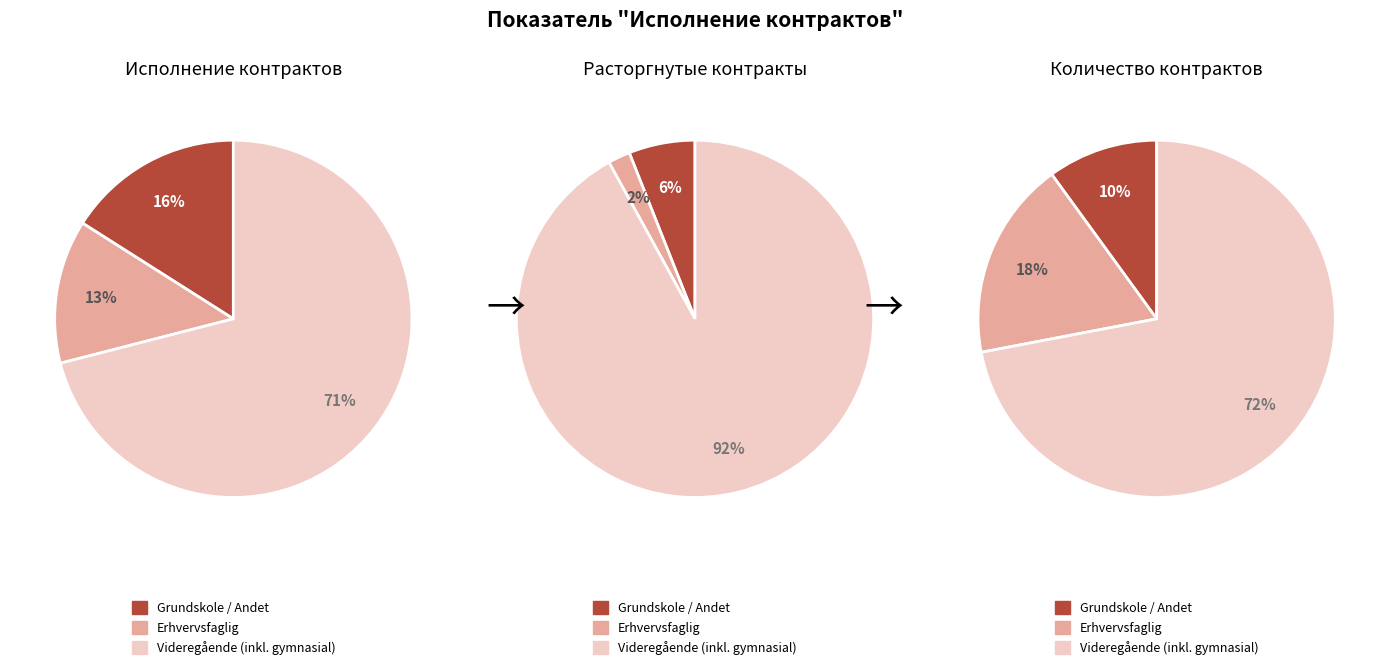

Is the sum of Общая сумма расторгнутых контрактов and Общая сумма заключенных контрактов greater than half?

Yes